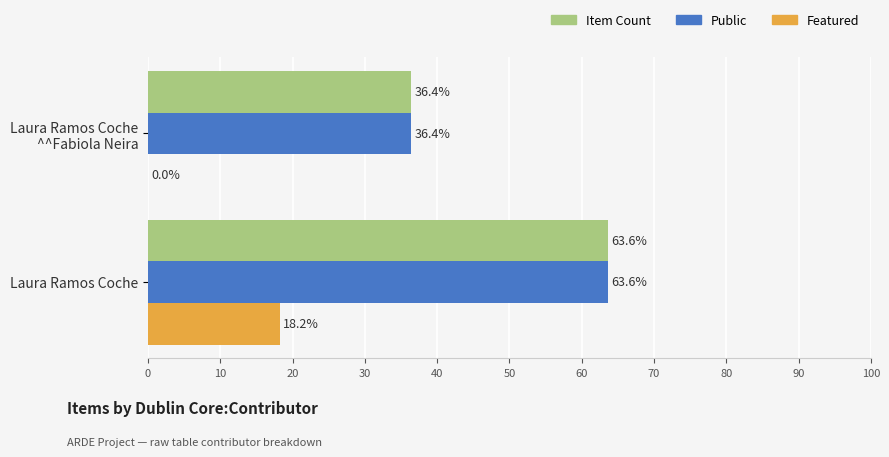

Which category has the highest value across all series?

Laura Ramos Coche